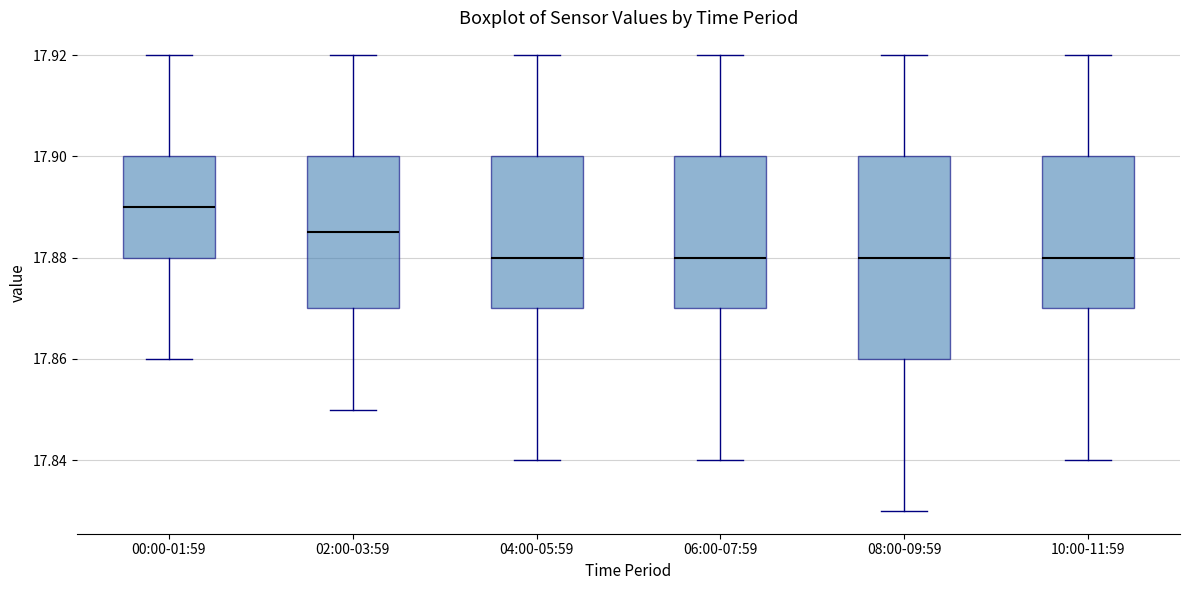

Which box has the highest median line?

00:00-01:59